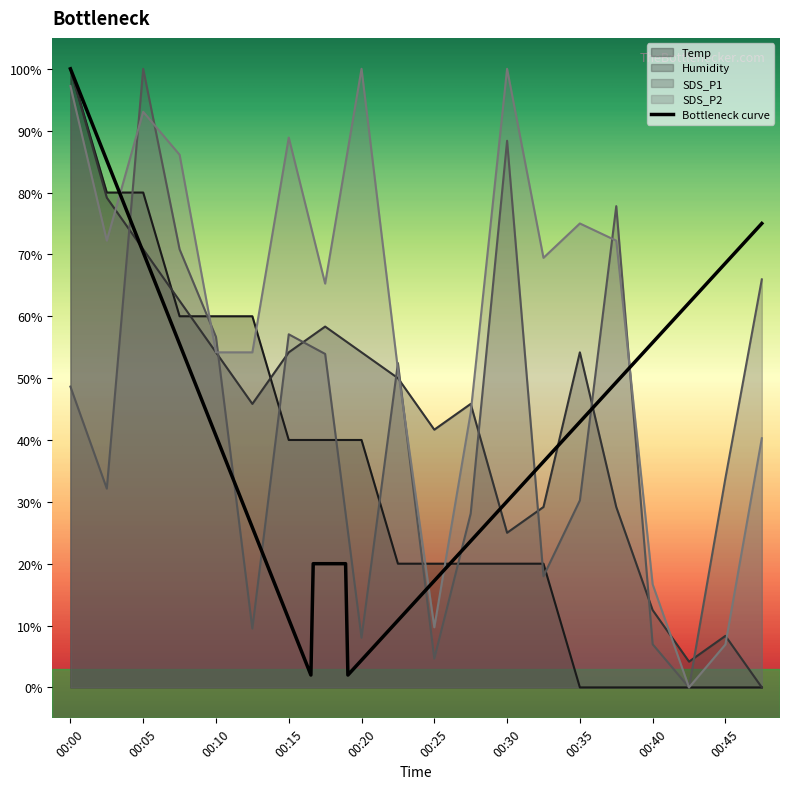

The value of Humidity at 00:40 is 18.8. True or false?

False